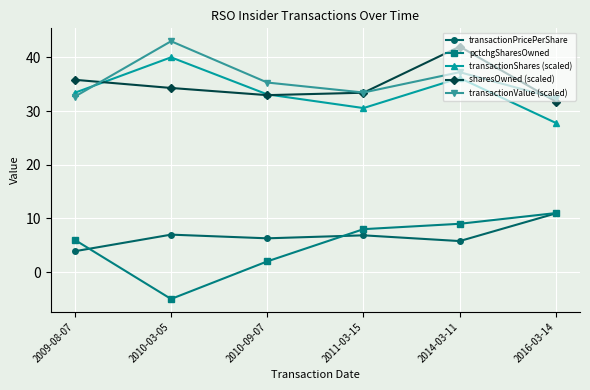

Where is the first local minimum for transactionPricePerShare?

2010-09-07